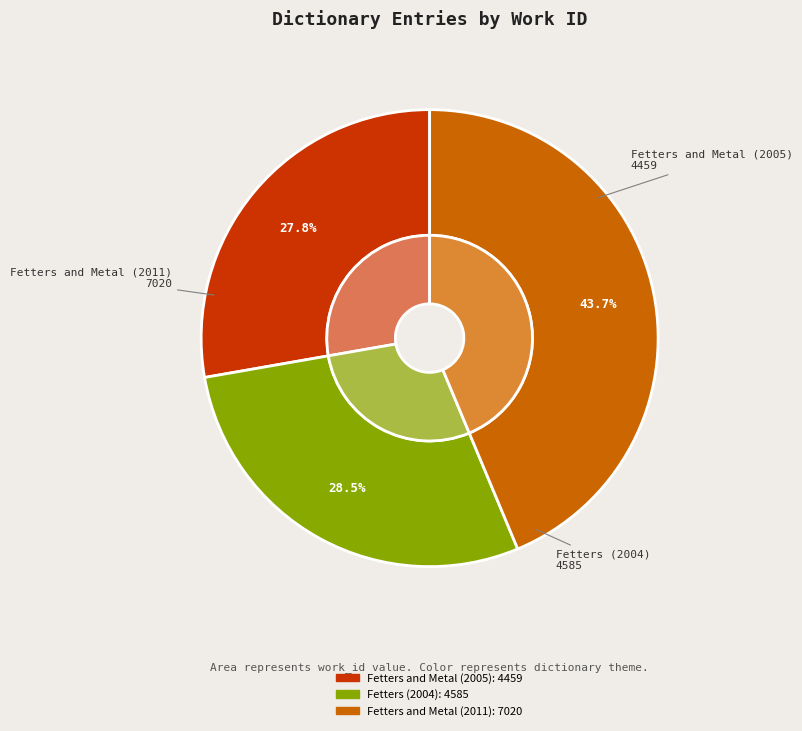

To the nearest percent, what percentage of the pie is Fetters and Metal (2011)?

44%